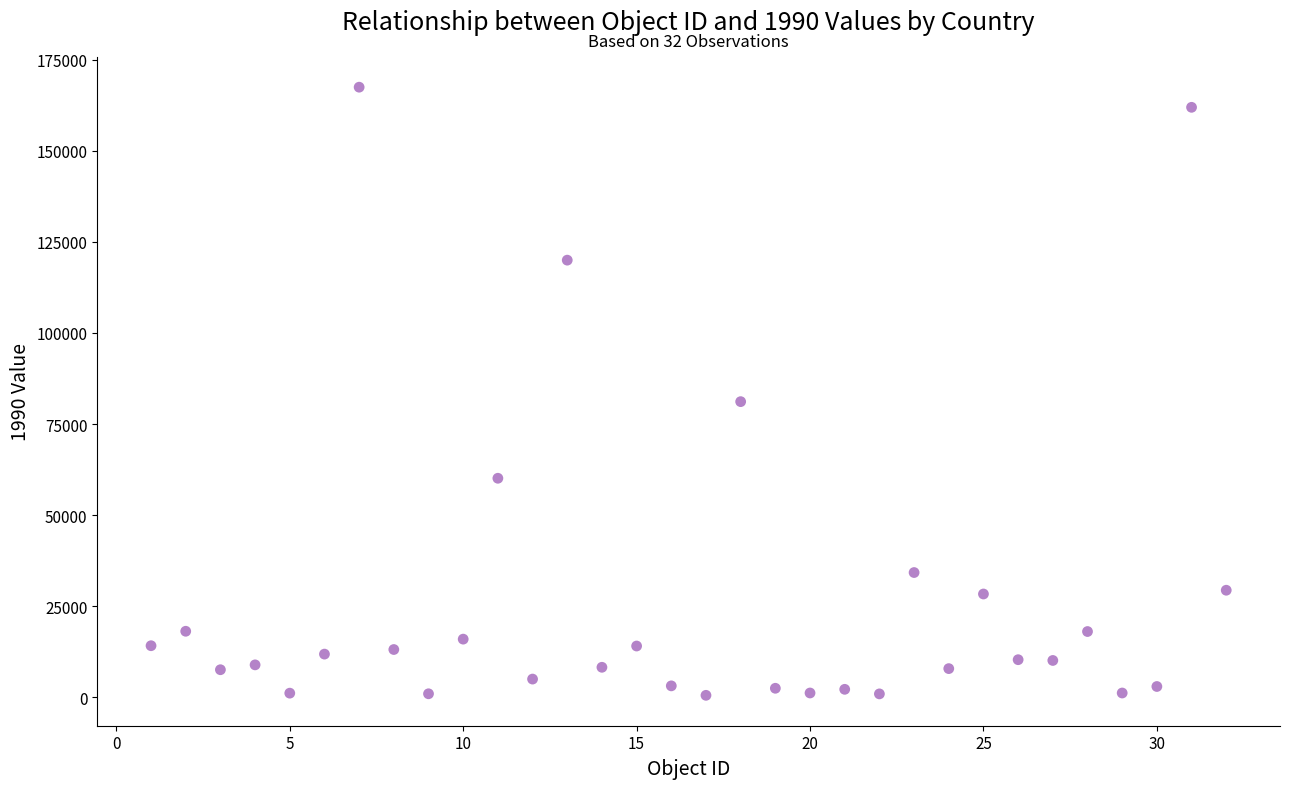

What Y value in the scatter plot is closest to 83997?

81143